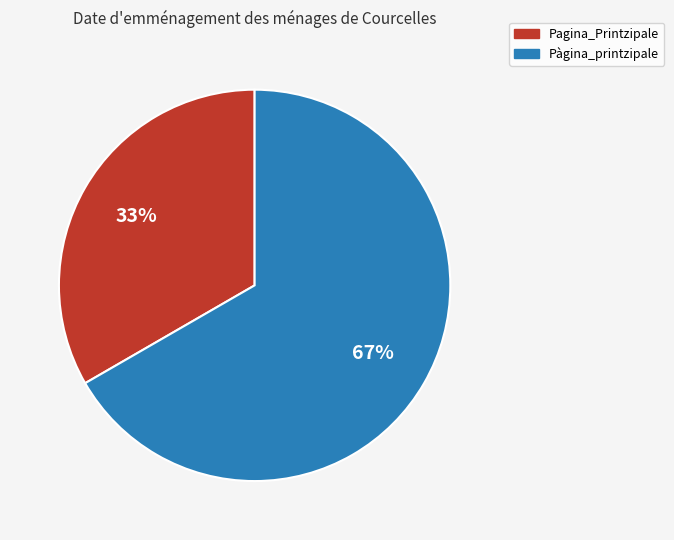

What is the ratio of the value at Pagina_Printzipale to the value at Pàgina_printzipale?

0.5